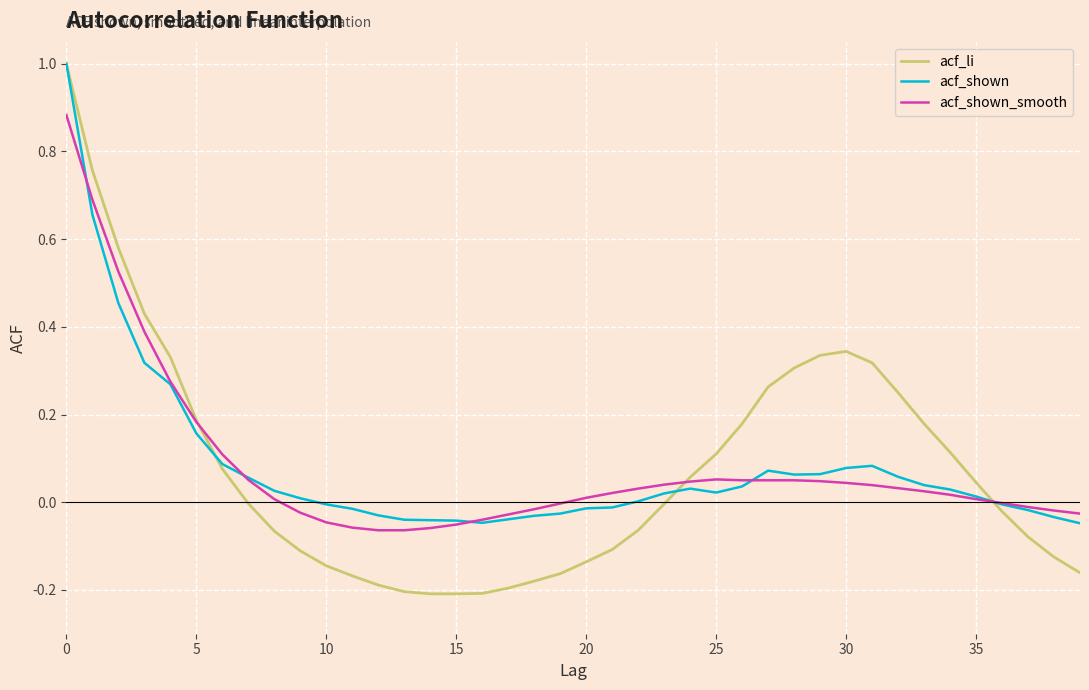

Which series has the largest range (max minus min)?

acf_li